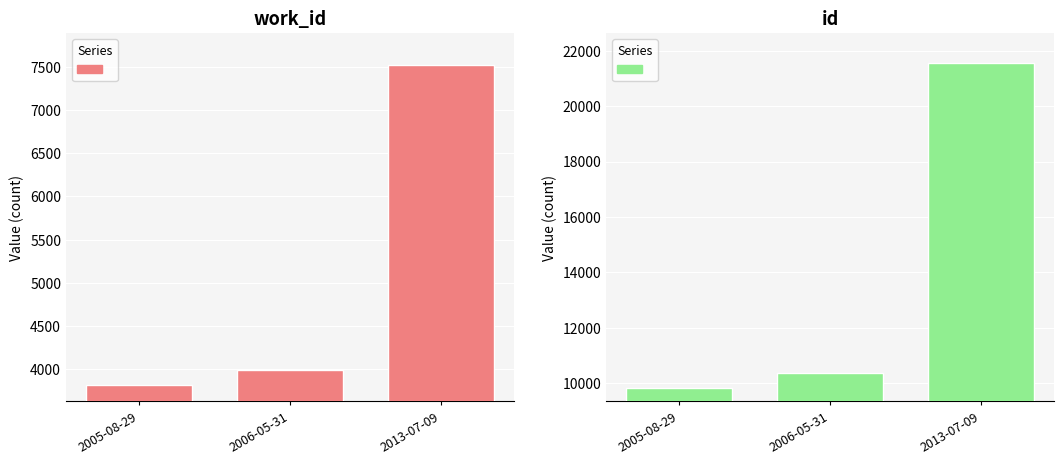

What is the average value of the id series?

13917